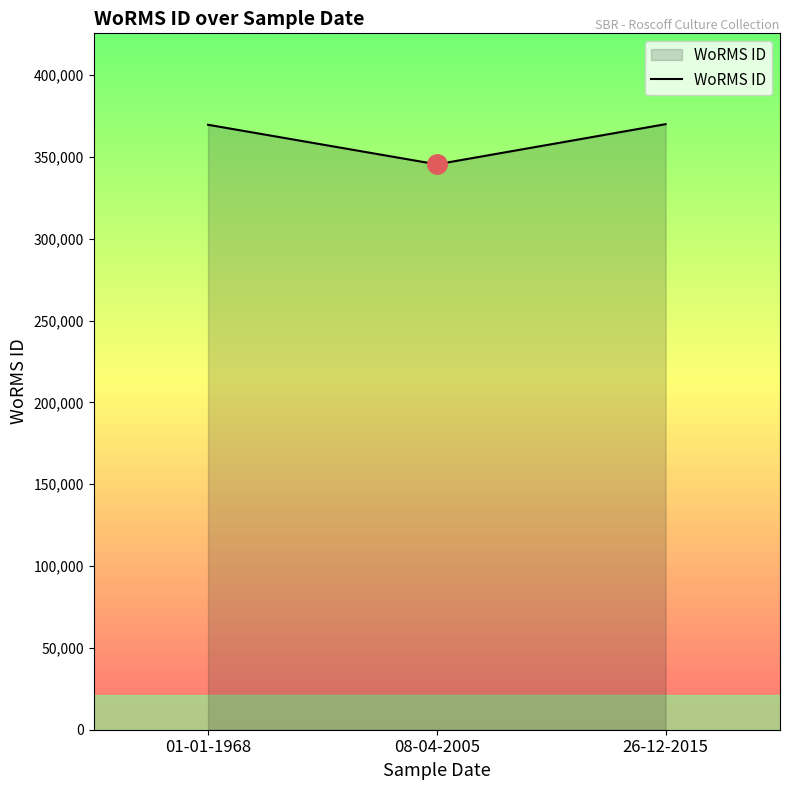

What is the average value?

361749